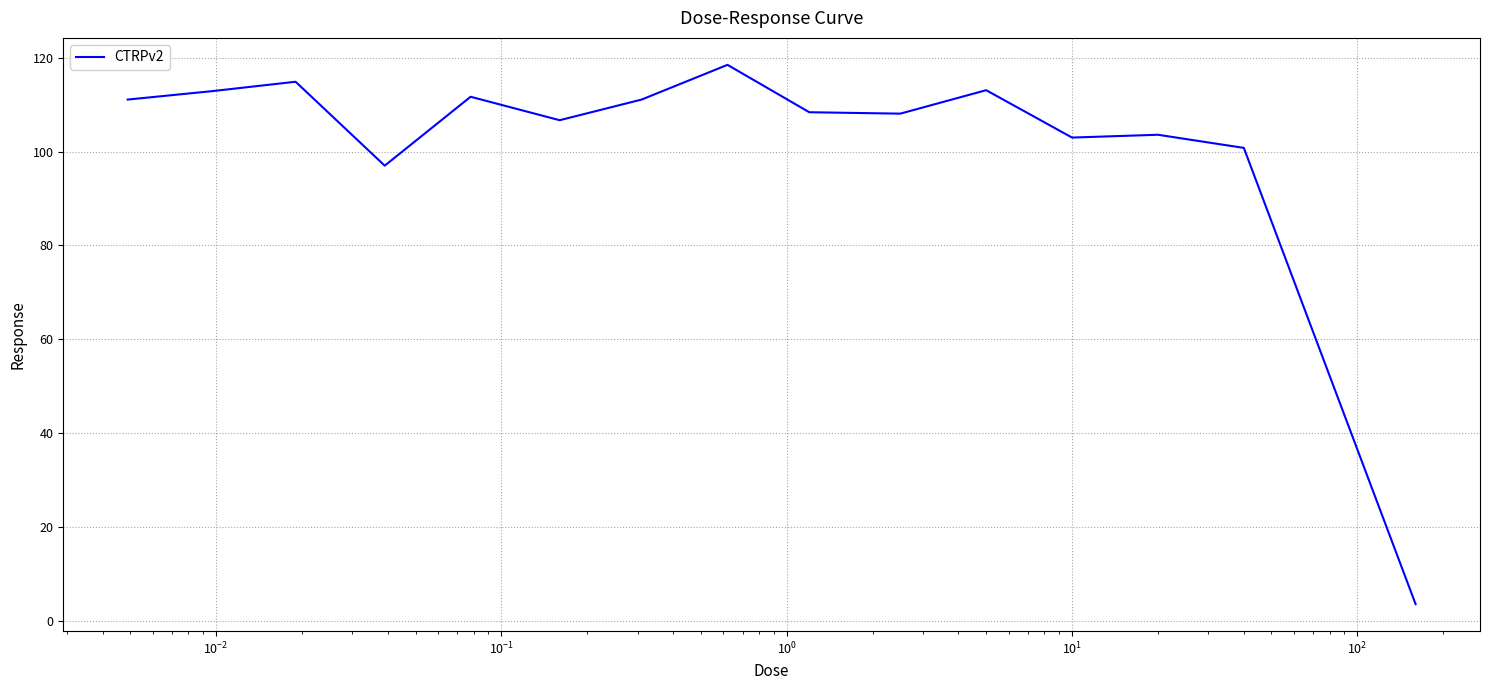

What is the smallest value displayed?

3.5